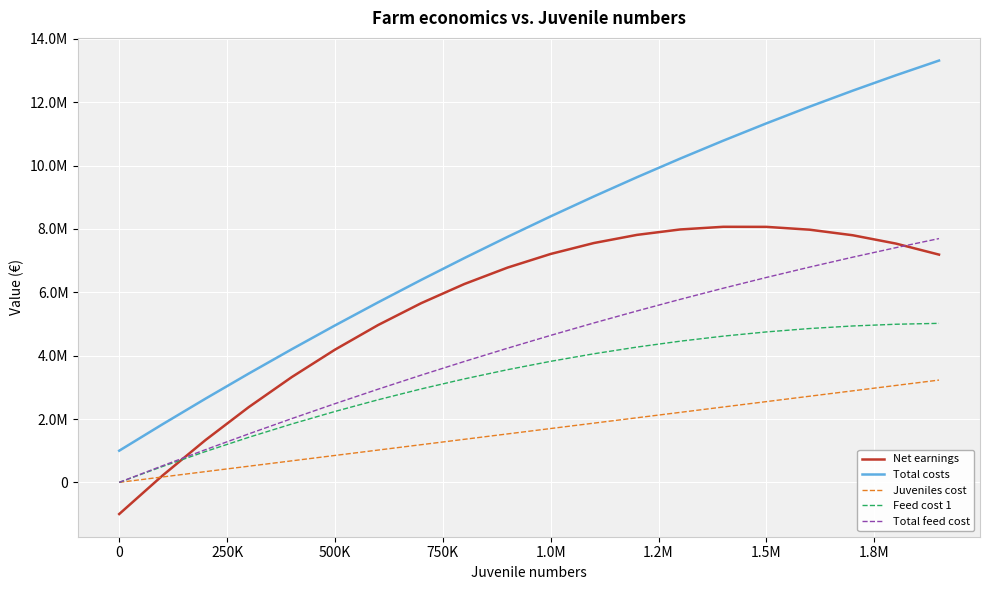

What is the difference between the second highest and minimum values in the Juveniles cost series?

3060000.0